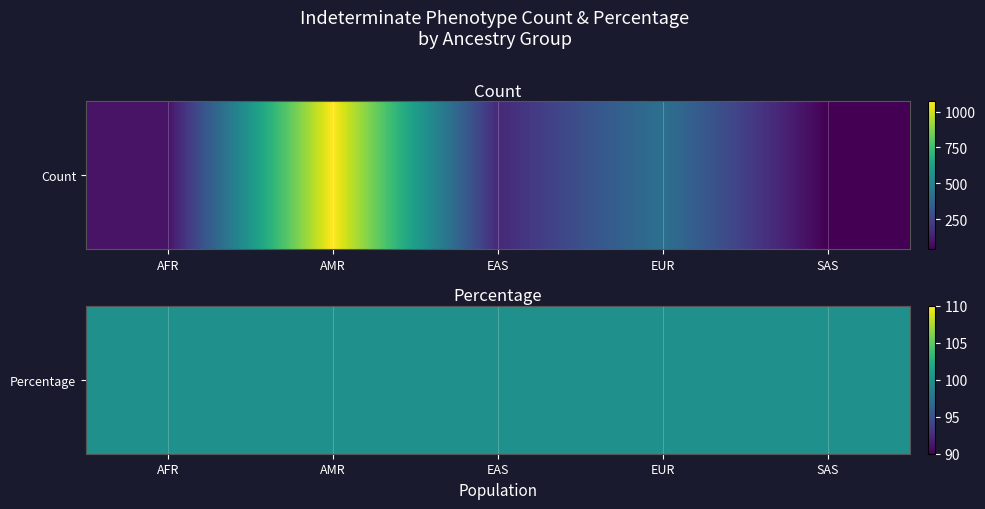

True or false: the data shows 736 at EUR.

False